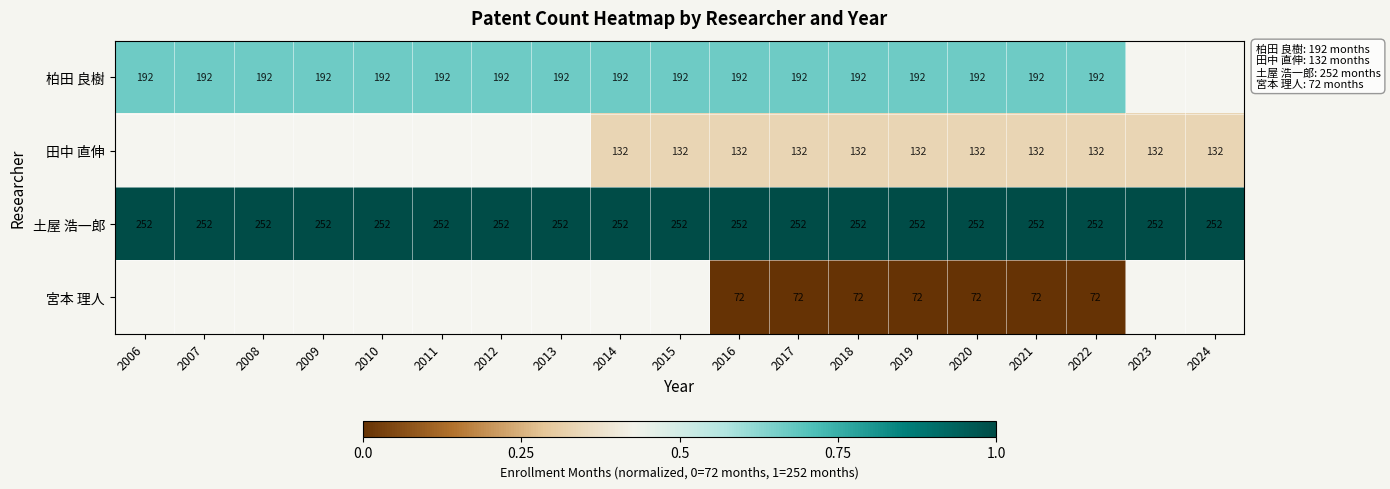

At how many categories does at least one series exceed 0?

19